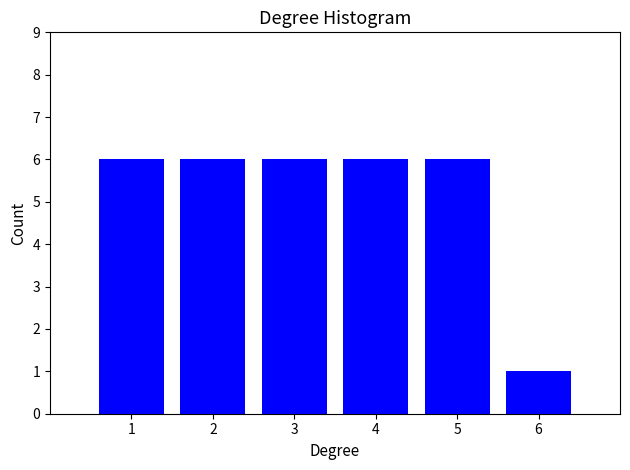

Reading left to right, extract all data points from this chart.

1=6	2=6	3=6	4=6	5=6	6=1